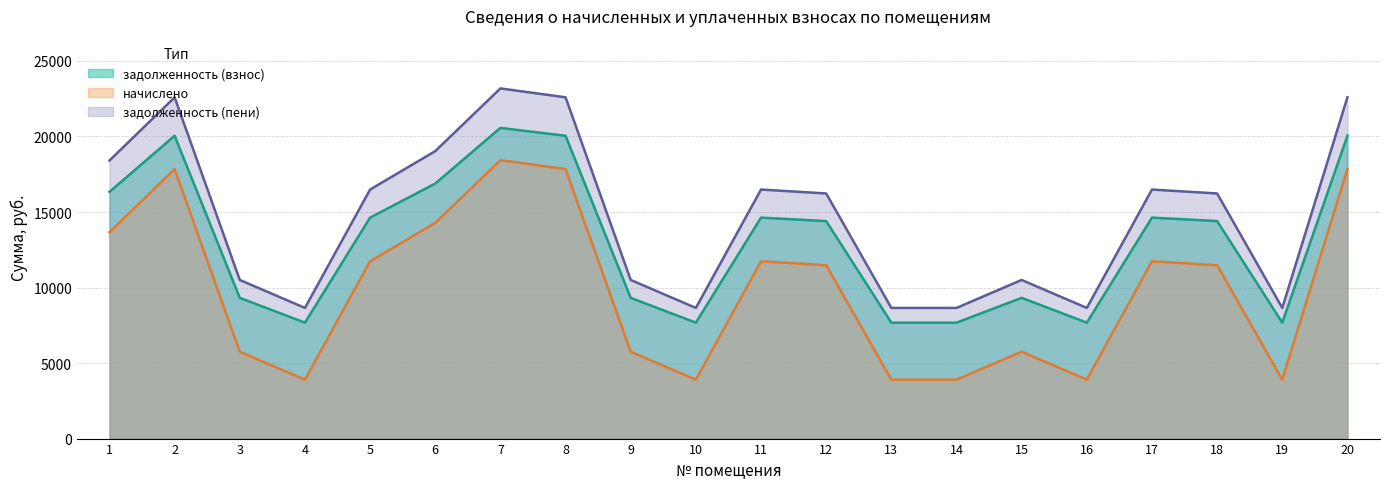

Is it true that начислено equals 14280.6 at 6?

True